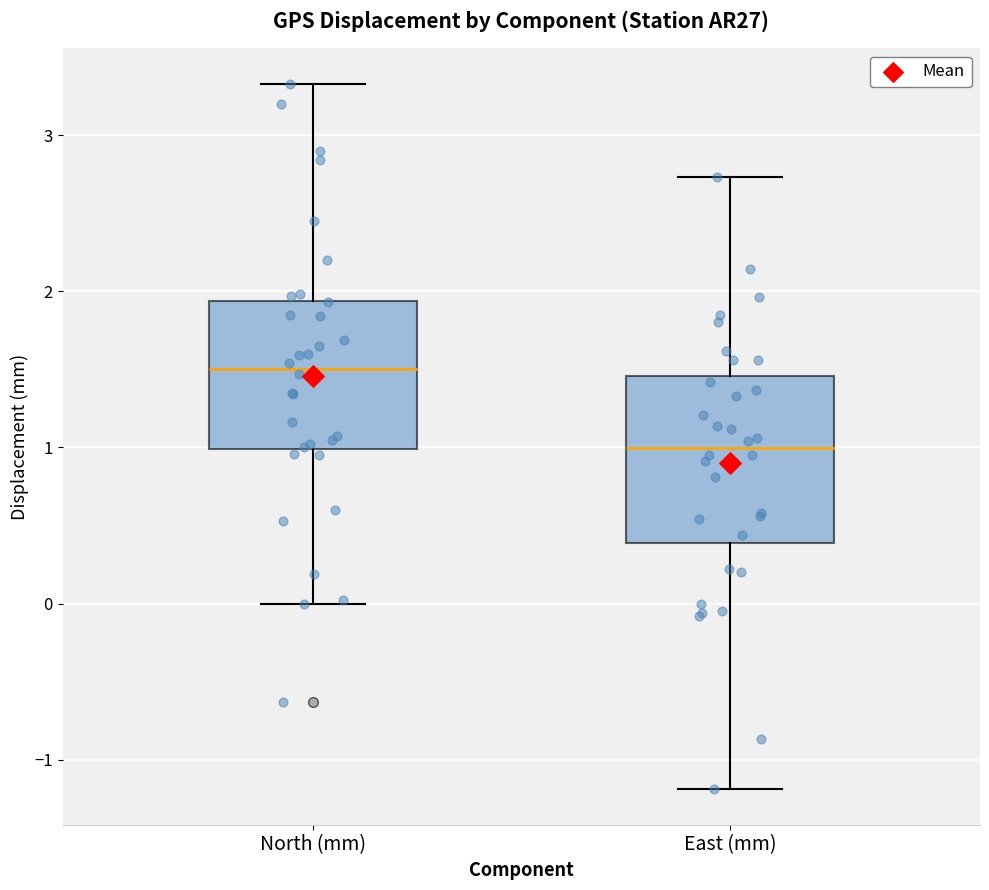

Reading left to right, transcribe this box plot: for each box, give where its median line is, the range the box spans, and where its two whiskers end, as read against the y-axis. The values are not printed on the chart, so give them approximately, as read against the axis.

North (mm): median 1.5, box 1.0 to 1.9, whiskers 0.0 to 3.3
East (mm): median 1.0, box 0.4 to 1.5, whiskers -1.2 to 2.7